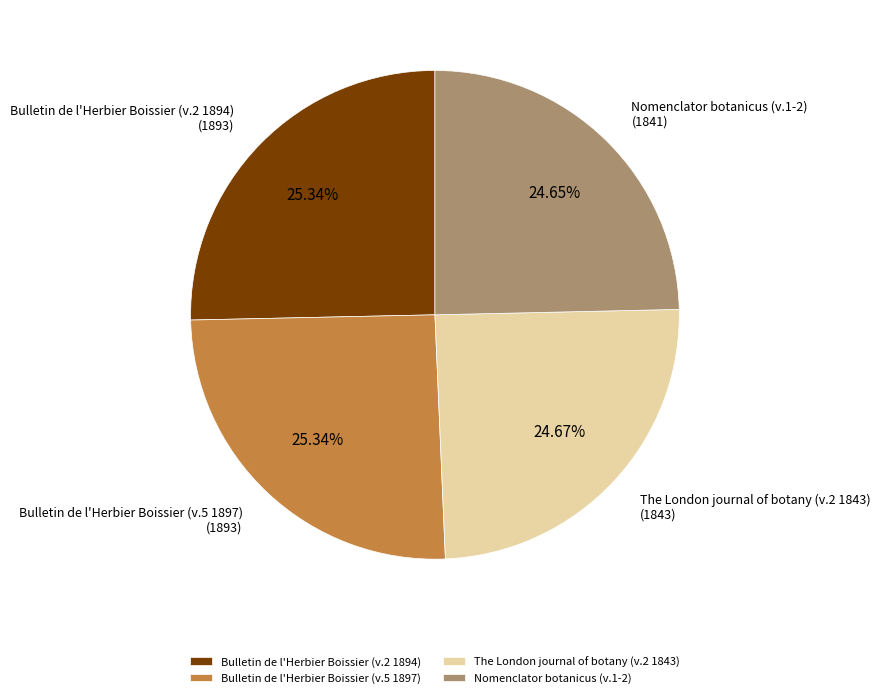

Does any single category account for the majority?

No